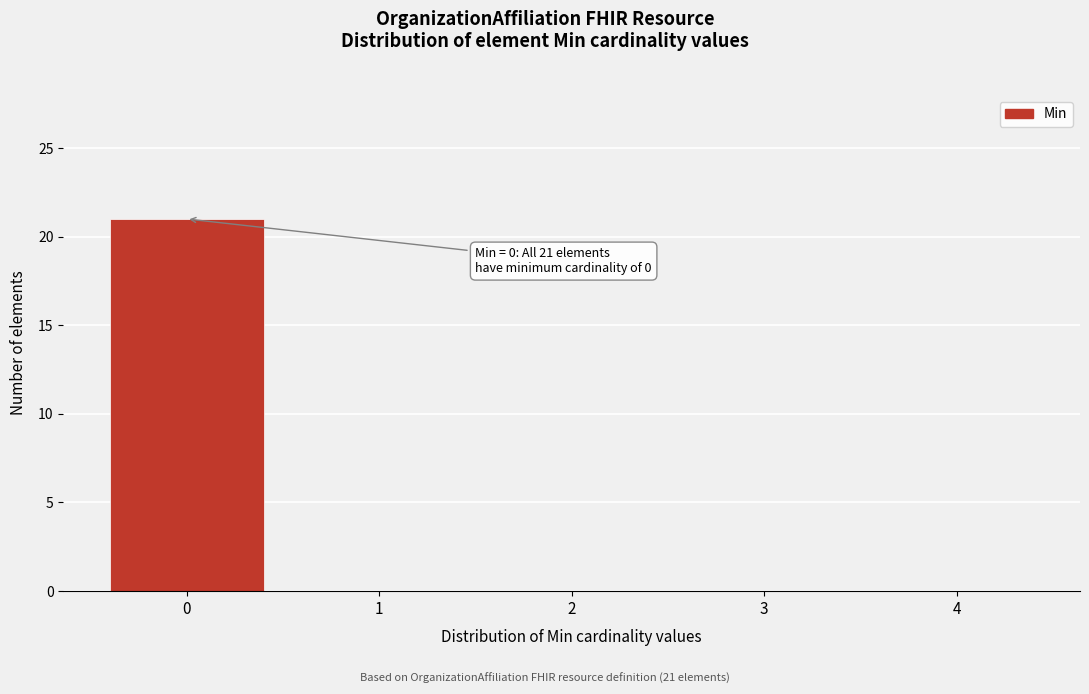

Reading left to right, transcribe all the data shown in this chart.

0=21	1=0	2=0	3=0	4=0